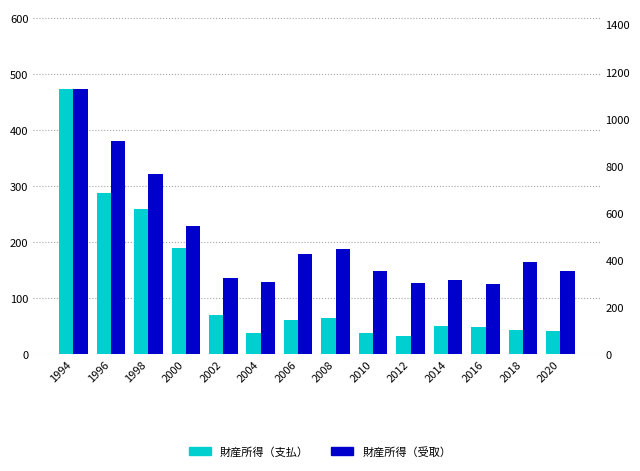

Rank the categories by 財産所得（受取） value from lowest to highest.

2016, 2012, 2004, 2014, 2002, 2020, 2010, 2018, 2006, 2008, 2000, 1998, 1996, 1994